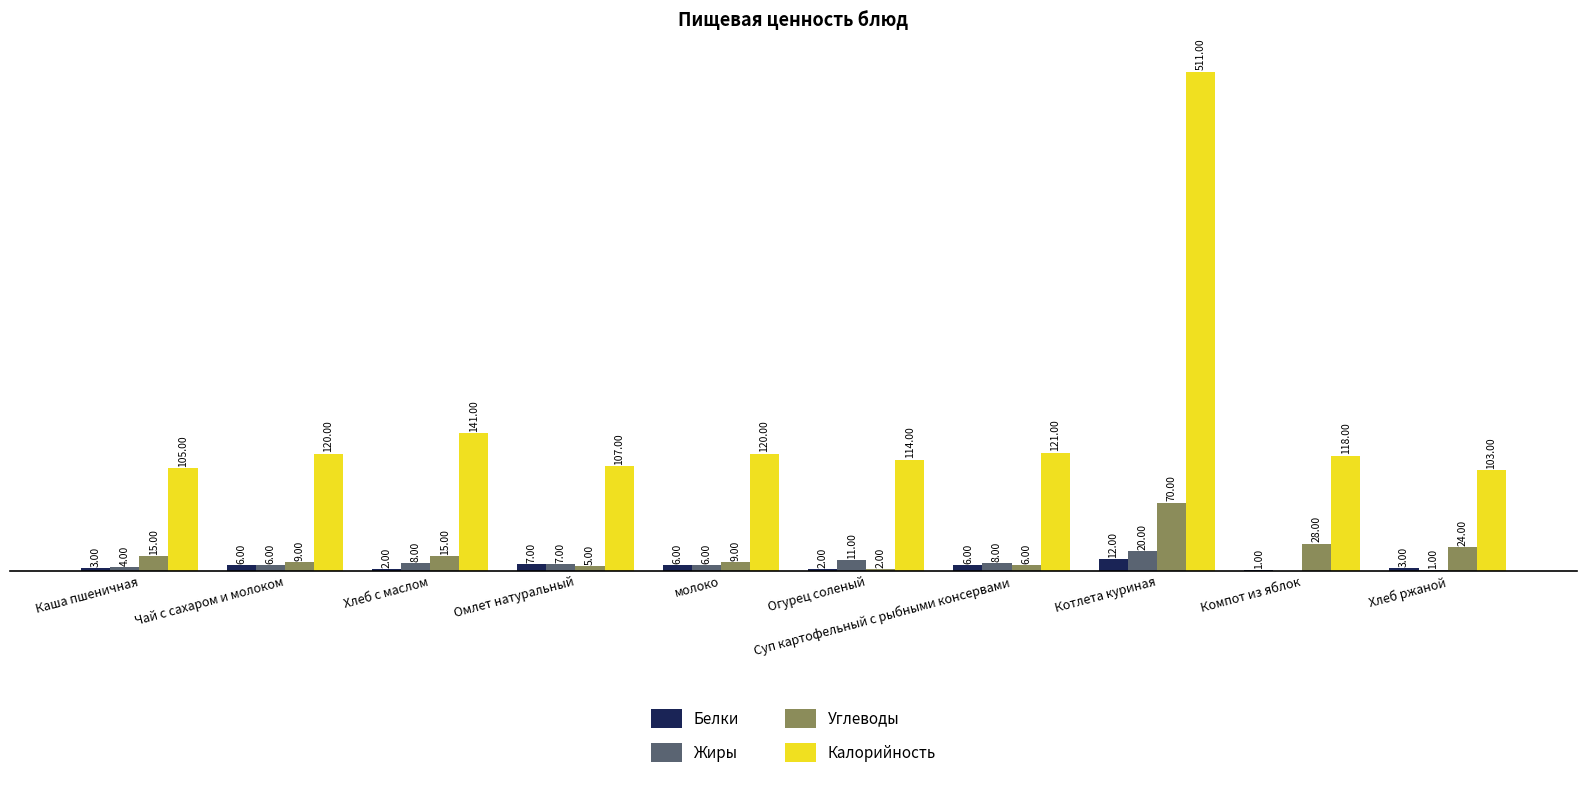

Between Чай с сахаром и молоком and Суп картофельный с рыбными консервами, which series saw the biggest shift?

Углеводы